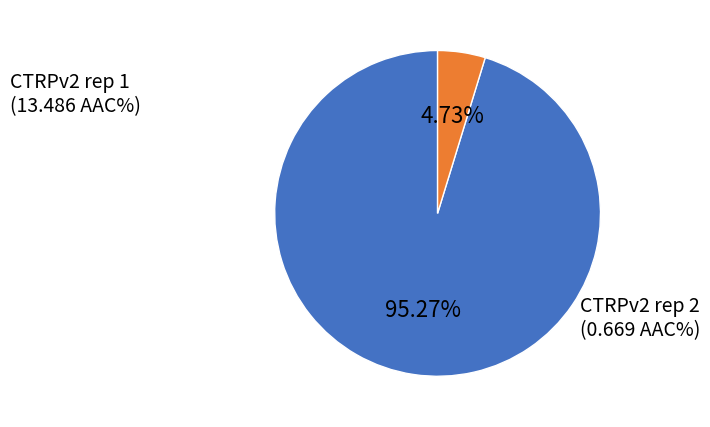

What percentage is the CTRPv2 rep 2 slice, to the nearest percent?

5%